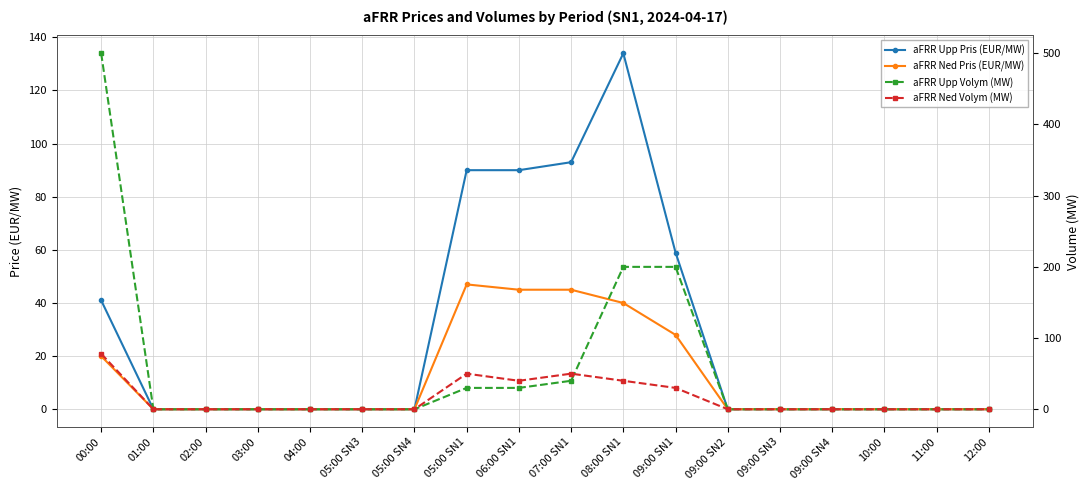

True or false: aFRR Ned Pris (EUR/MW) has a value of 40 at 08:00 SN1.

True